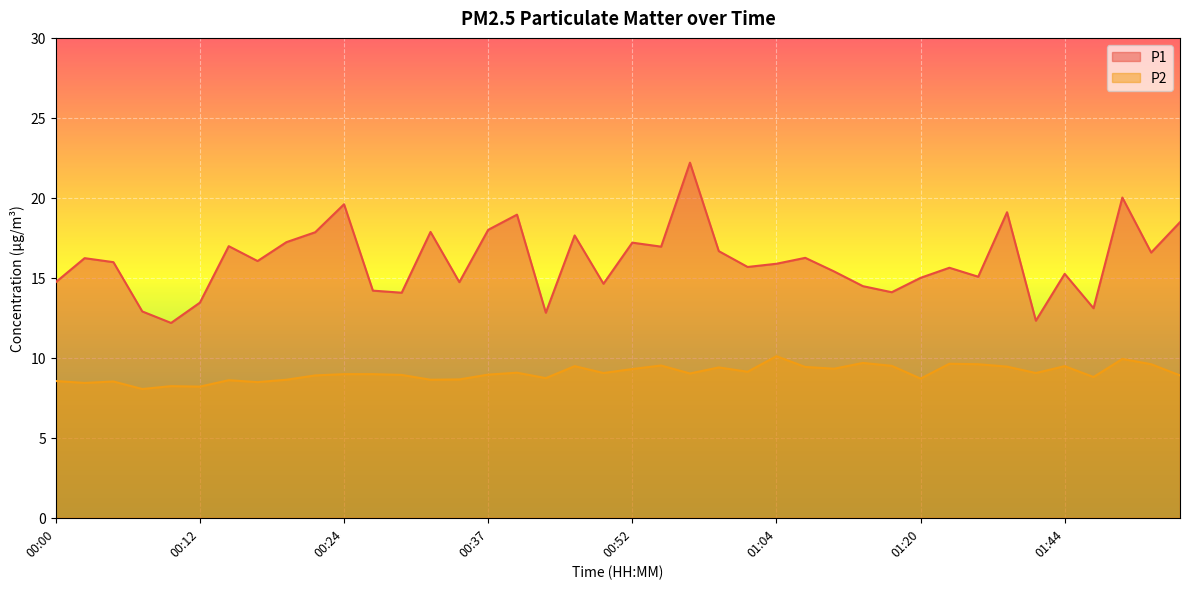

Reading right to left, list all the values displayed in this chart.

P1: 18.5	16.6	20.0	13.1	15.2	12.3	19.1	15.1	15.6	15.0	14.1	14.5	15.4	16.2	15.9	15.7	16.7	22.2	16.9	17.2	14.6	17.6	12.8	18.9	18.0	14.7	17.9	14.1	14.2	19.6	17.9	17.2	16.1	17.0	13.4	12.2	12.9	16.0	16.2	14.7
P2: 8.9	9.6	9.9	8.8	9.5	9.1	9.4	9.6	9.6	8.7	9.5	9.7	9.3	9.4	10.1	9.1	9.4	9.0	9.5	9.3	9.1	9.5	8.7	9.1	8.9	8.7	8.6	8.9	9.0	9.0	8.9	8.6	8.5	8.6	8.2	8.2	8.1	8.5	8.4	8.6